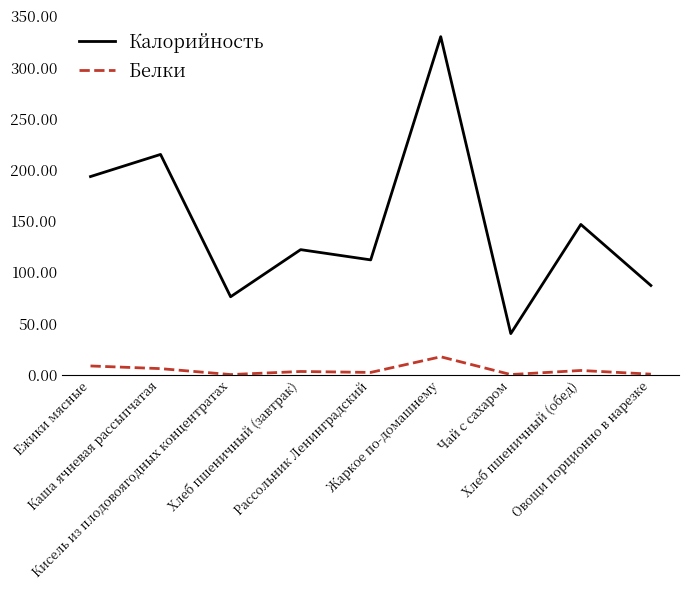

What is the difference between the maximum and minimum values in the Белки series?

17.4